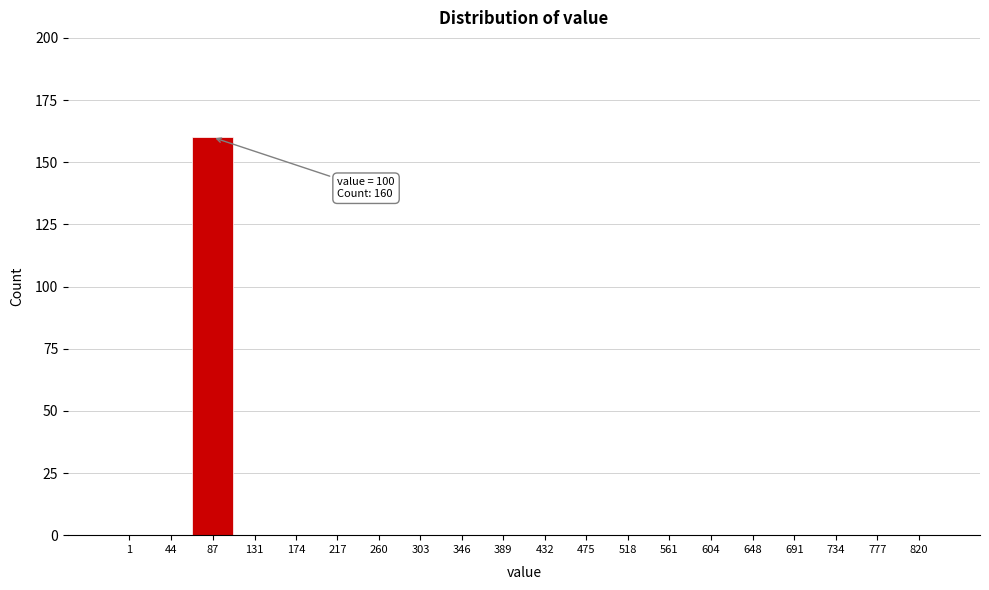

Reading left to right, transcribe all the data shown in this chart.

1=0	44=0	87=160	131=0	174=0	217=0	260=0	303=0	346=0	389=0	432=0	475=0	518=0	561=0	604=0	648=0	691=0	734=0	777=0	820=0